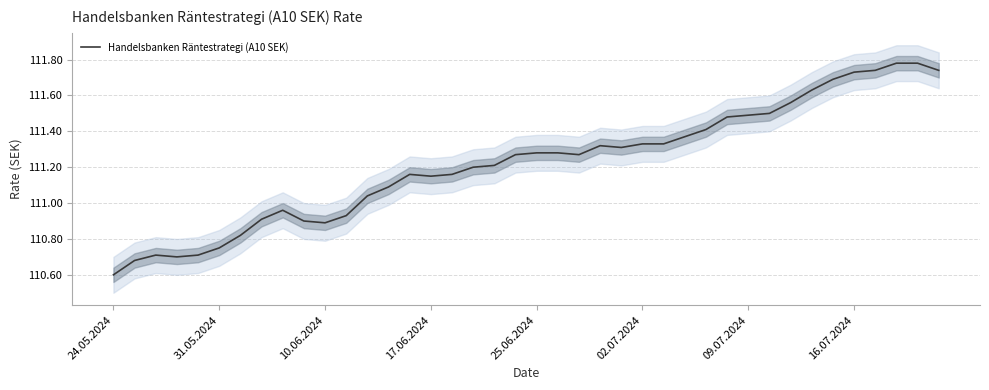

Count the number of data series in this chart.

1